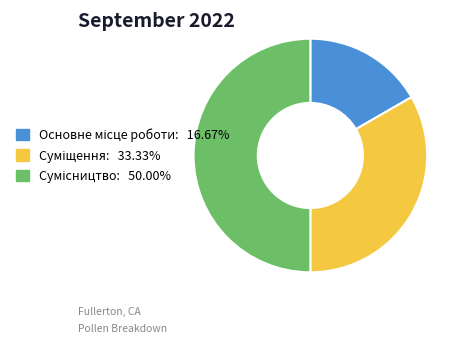

Is the sum of Основне місце роботи and Суміщення greater than half?

No